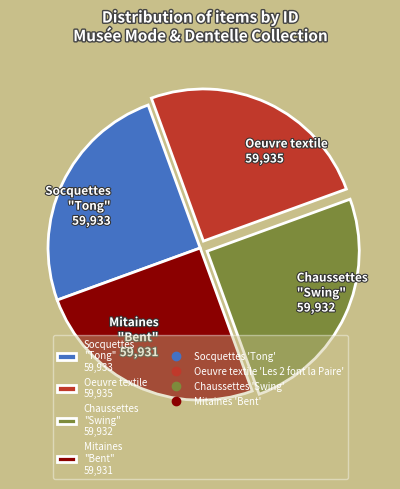

What is the ratio of the value at Mitaines "Bent" 59,931 to the value at Chaussettes "Swing" 59,932?

1.0